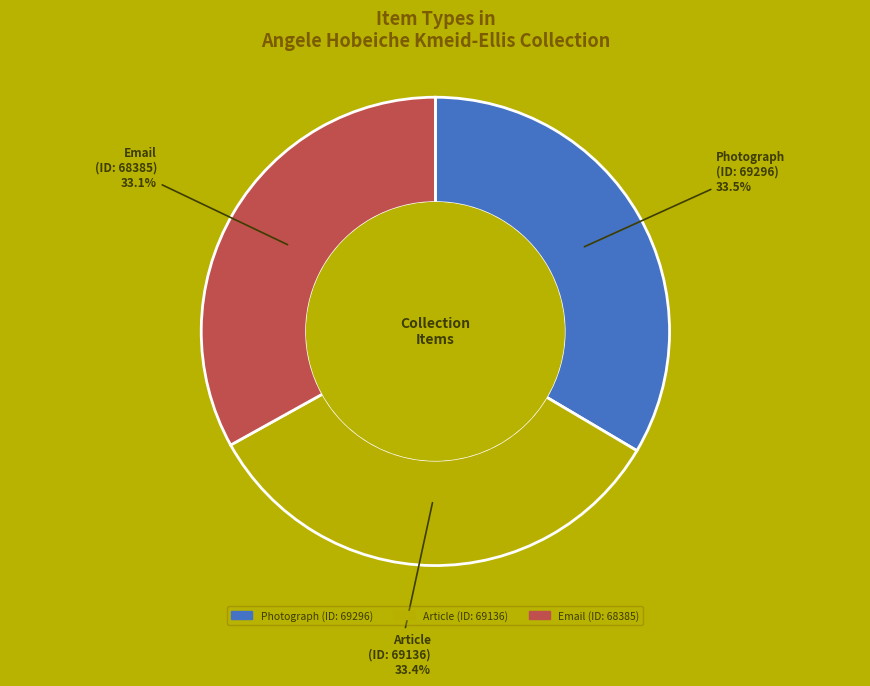

Is there any slice that represents more than half of the pie?

No